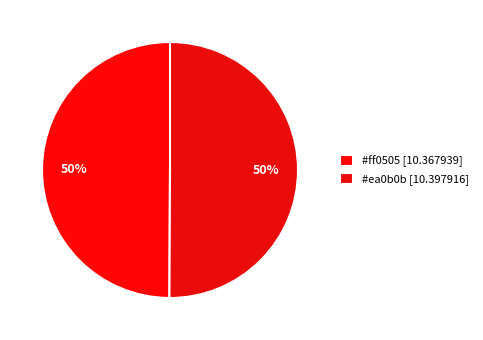

Is there any slice that represents more than half of the pie?

Yes